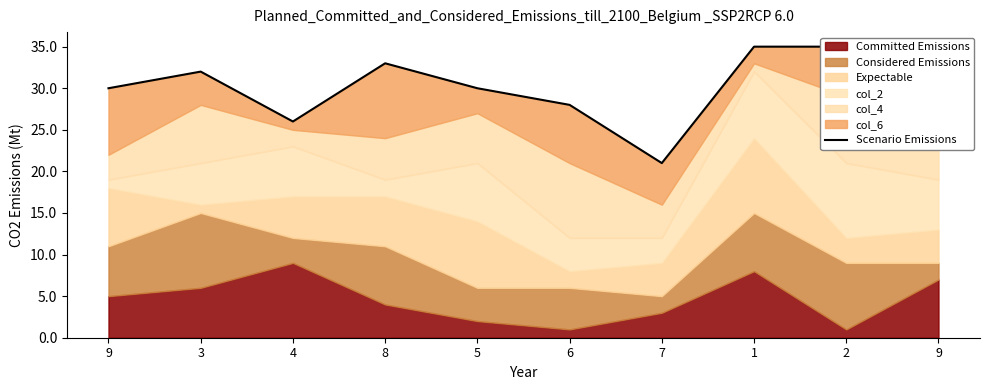

Reading right to left, extract all data points from this chart.

9=29	2=35	1=35	7=21	6=28	5=30	8=33	4=26	3=32	9=30